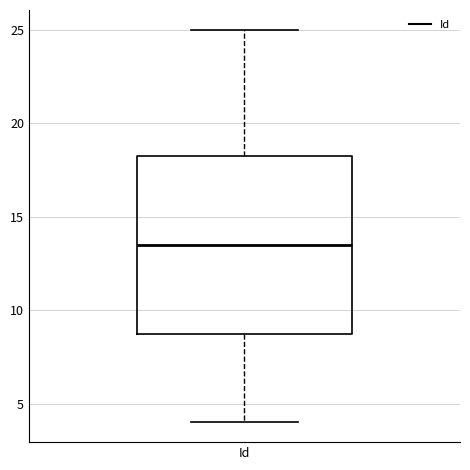

Transcribe this box plot: give where the median line is, the range the box spans, and where the two whiskers end, as read against the y-axis. The values are not printed on the chart, so give them approximately, as read against the axis.

median 13.5, box 9.0 to 18.5, whiskers 4.0 to 25.0